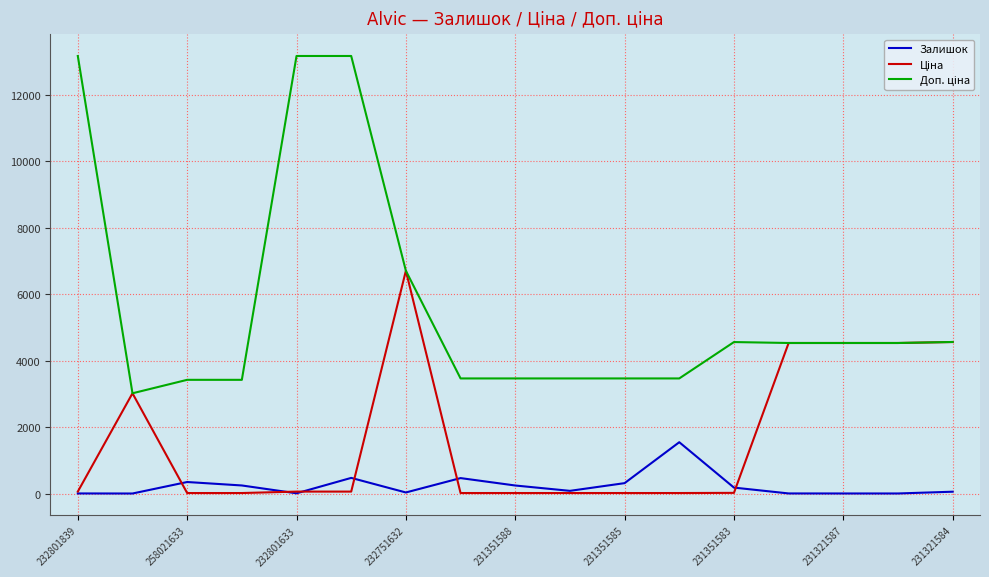

What is the greatest value displayed?

13171.5